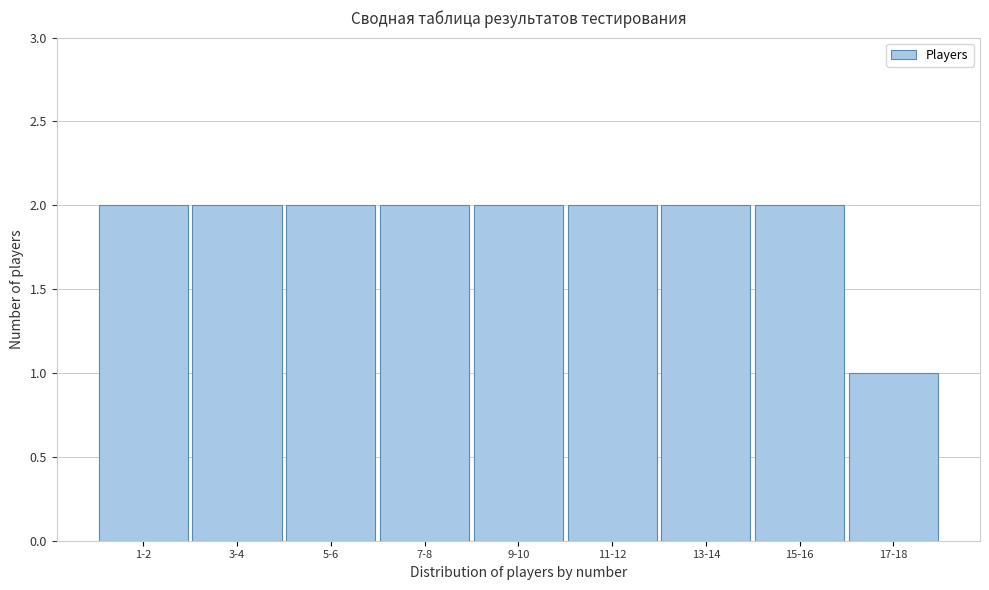

Reading right to left, list all the values displayed in this chart.

1	2	2	2	2	2	2	2	2